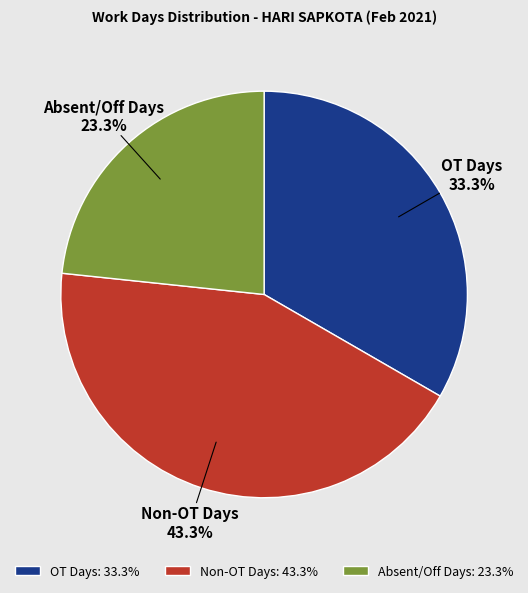

Count the number of slices in the pie.

3